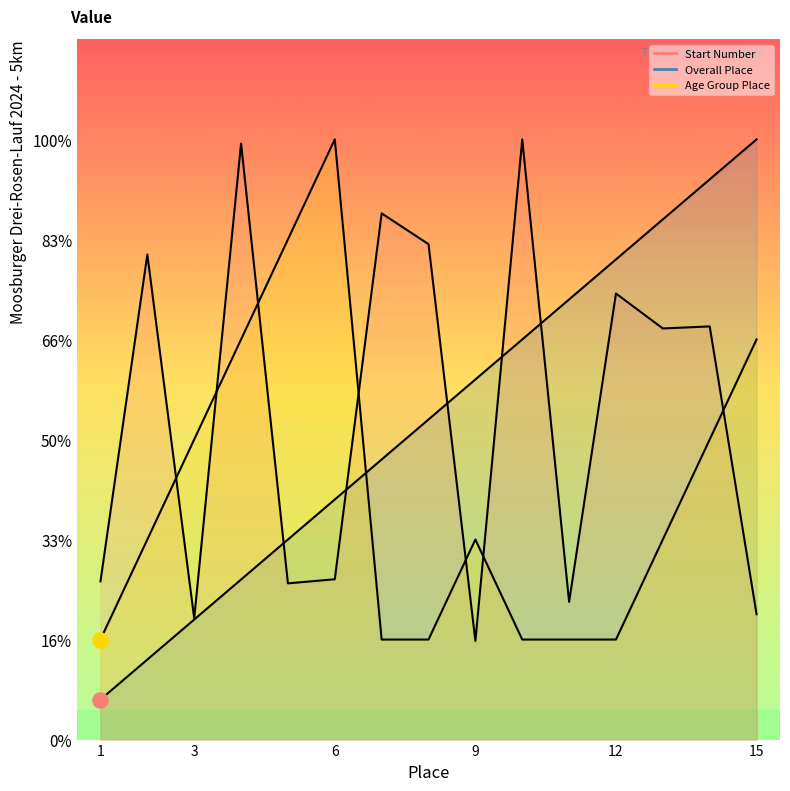

Which series reaches the minimum Y coordinate?

Overall Place